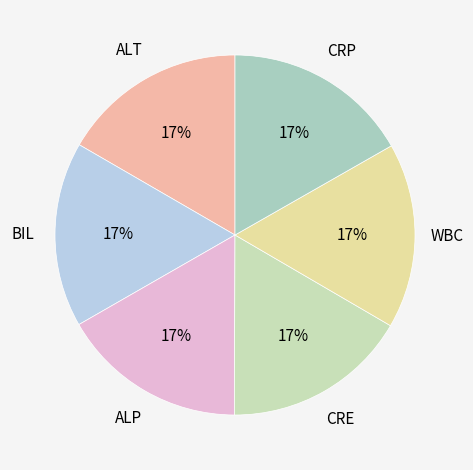

What is the ratio of the value at WBC to the value at CRE?

1.0